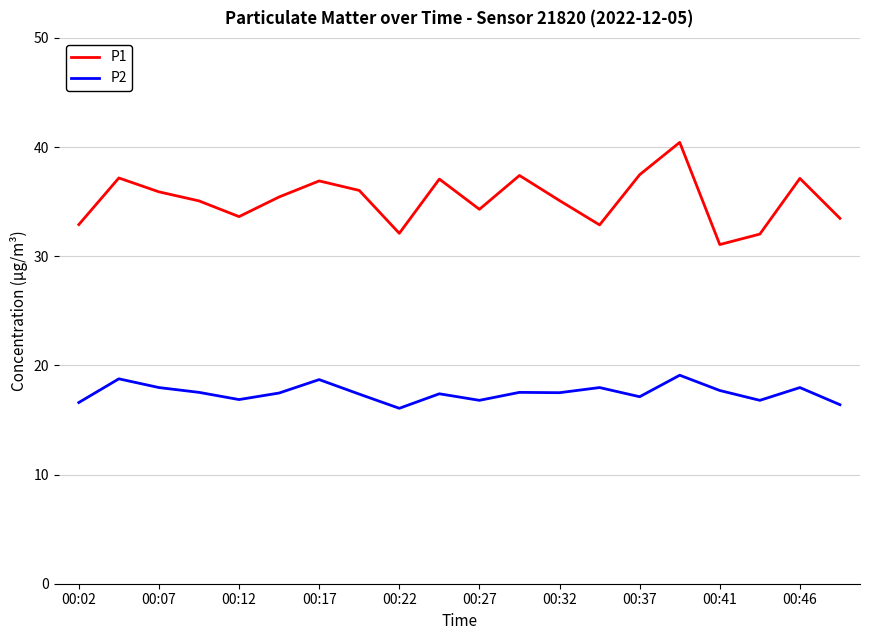

Which series has the largest total across all categories?

P1